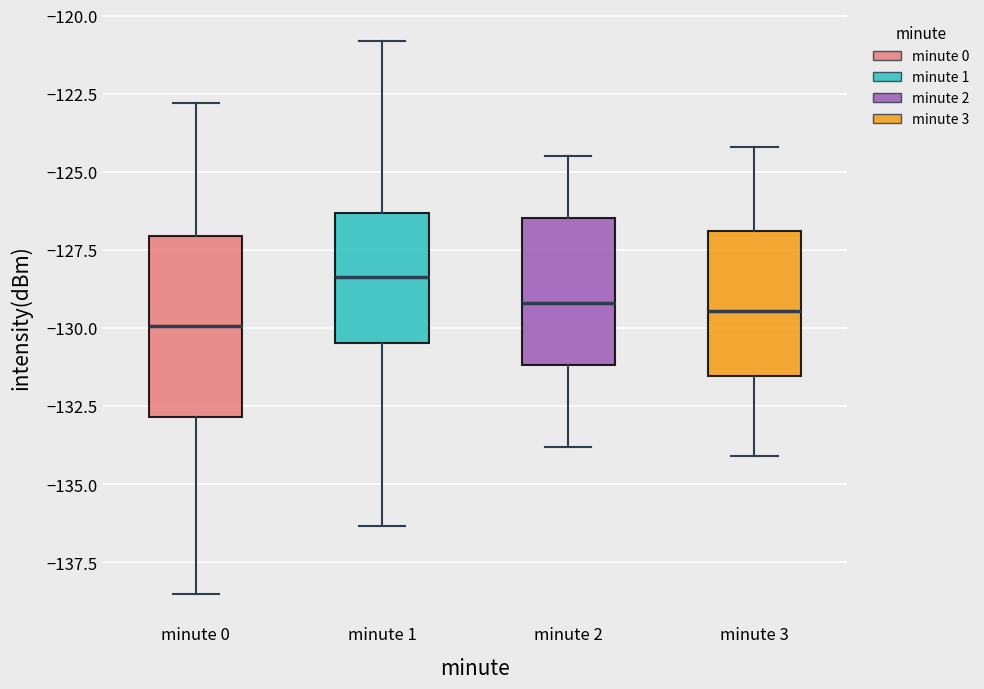

Where is the lower edge of the box for minute 3 on the y-axis? The values are not printed on the chart, so give them approximately, as read against the axis.

-131.5